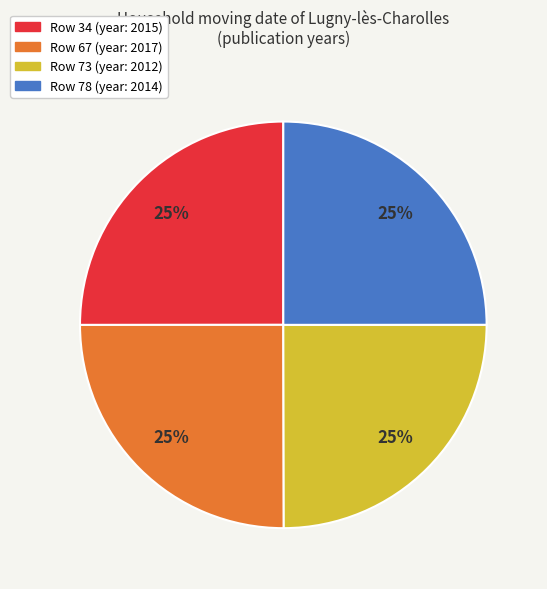

To the nearest percent, what percentage of the pie is Row 73 (year: 2012)?

25%